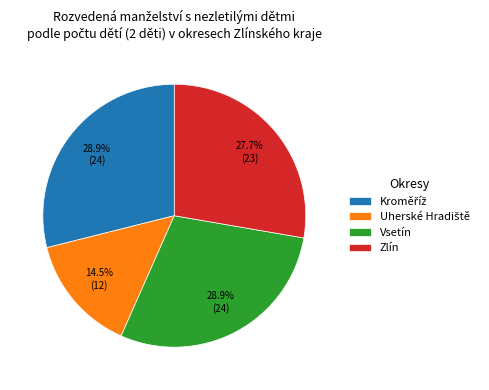

Is there any slice that represents more than half of the pie?

No